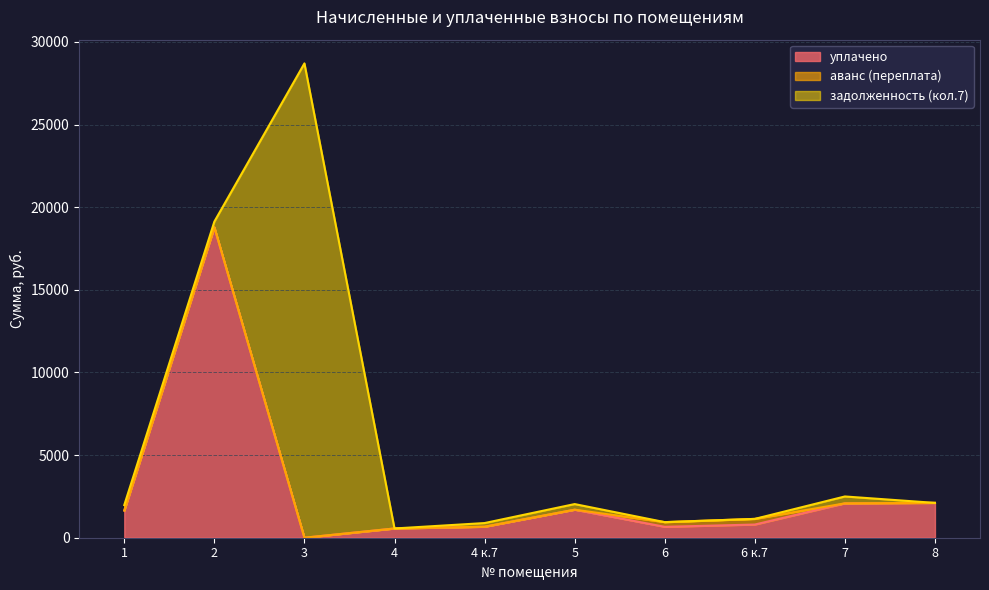

At how many categories does at least one series exceed 21132?

1